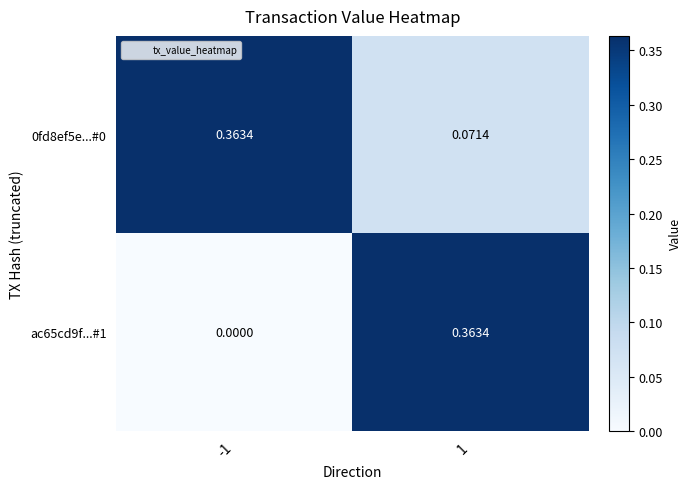

Is the value of ac65cd9f...#1 at -1 greater than the value of 0fd8ef5e...#0 at 1?

No